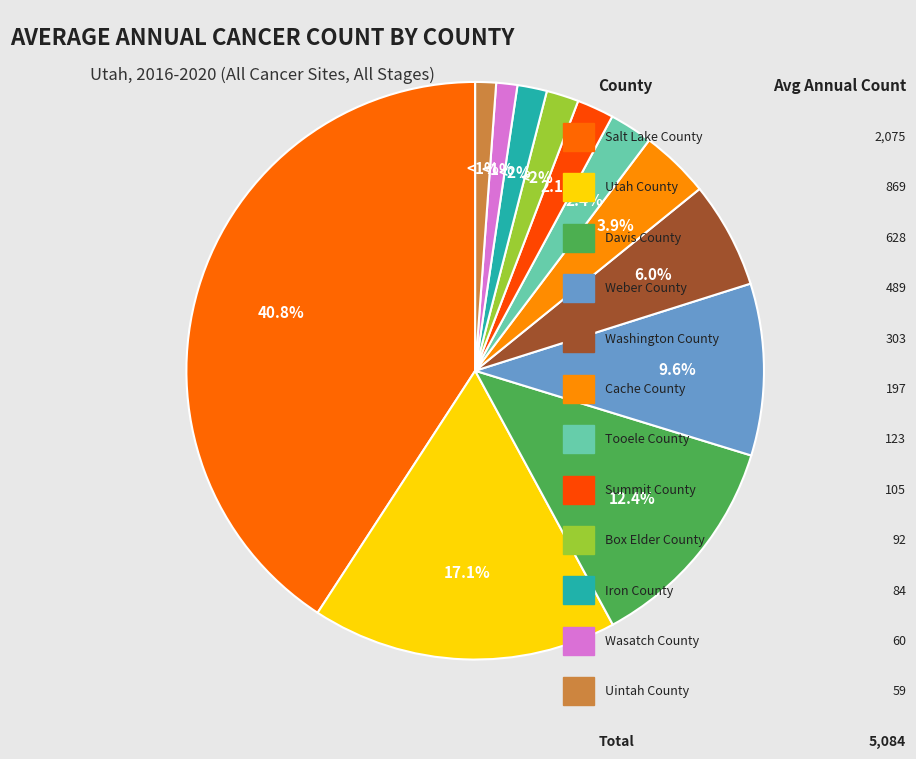

What is the largest slice in the pie chart?

Salt Lake County